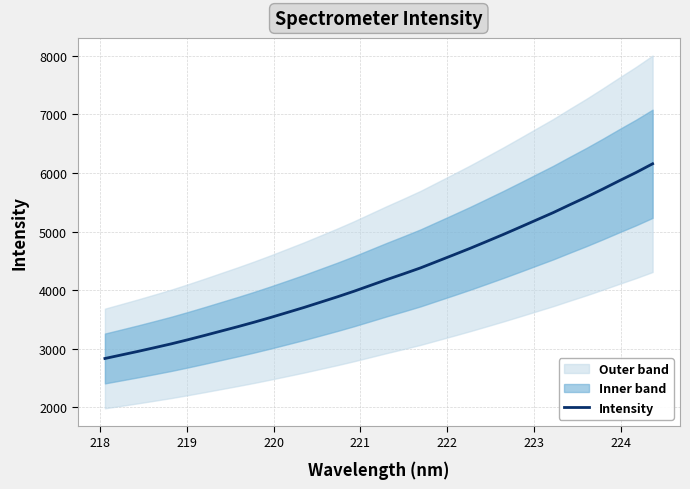

What is the maximum value for Intensity?

6156.9